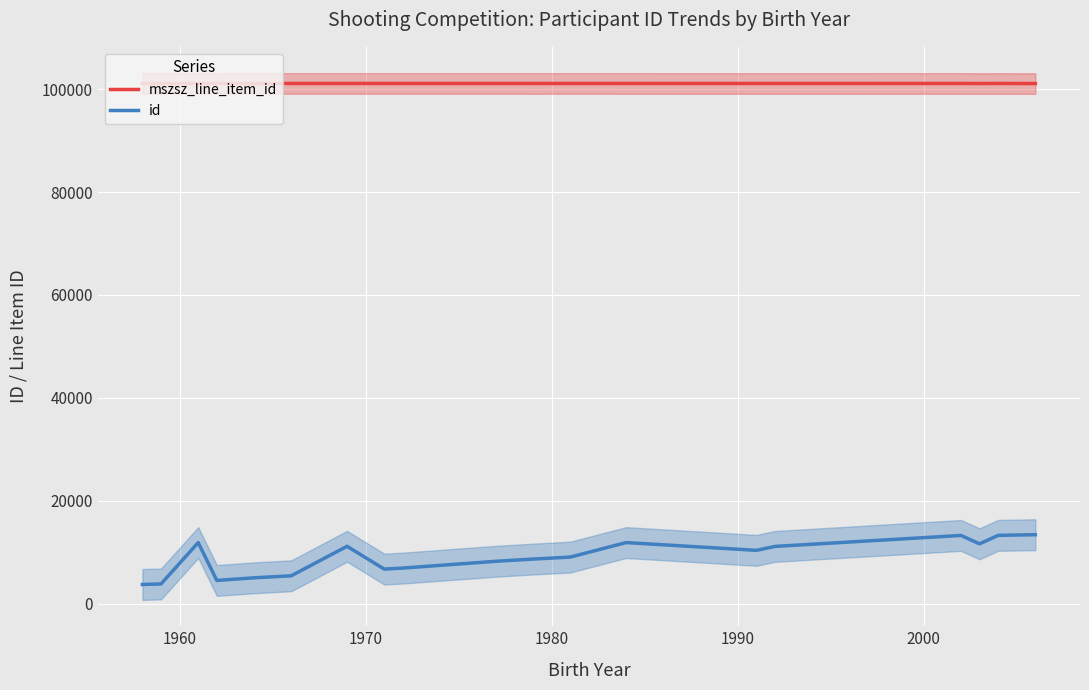

What is the highest value of the id series?

13386.0